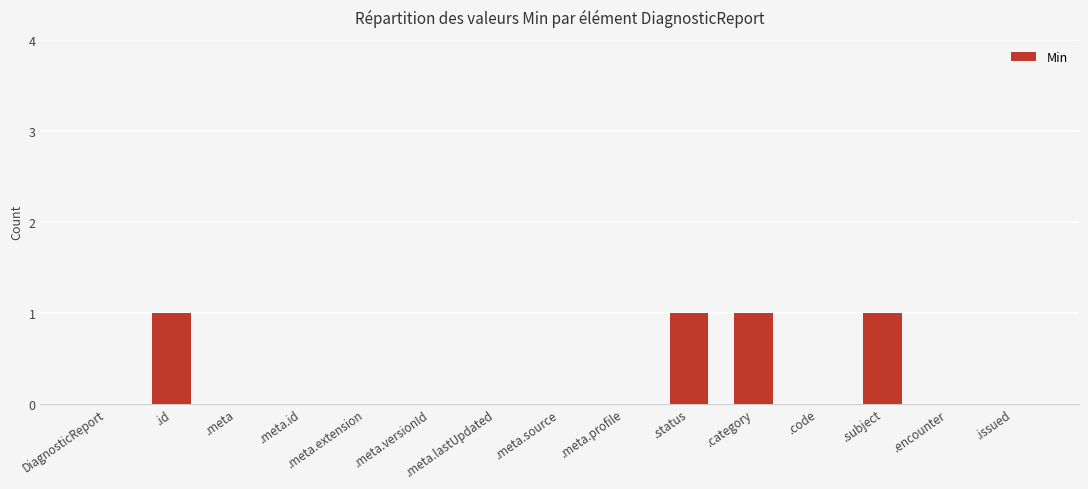

Is it true that the value at .encounter is 0?

True